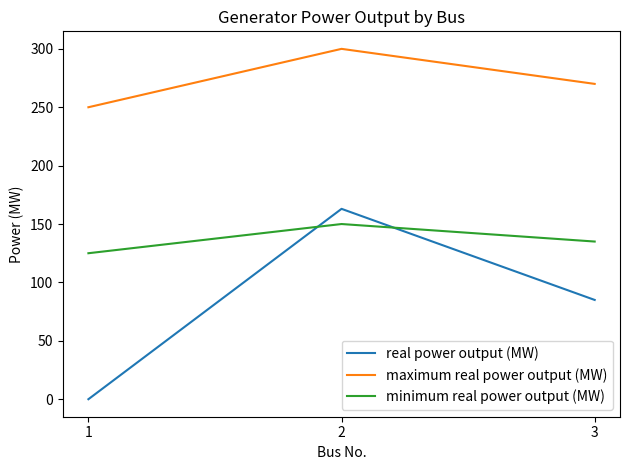

Reading right to left, extract all data points from this chart.

real power output (MW): 3=85	2=163	1=0
maximum real power output (MW): 3=270	2=300	1=250
minimum real power output (MW): 3=135	2=150	1=125